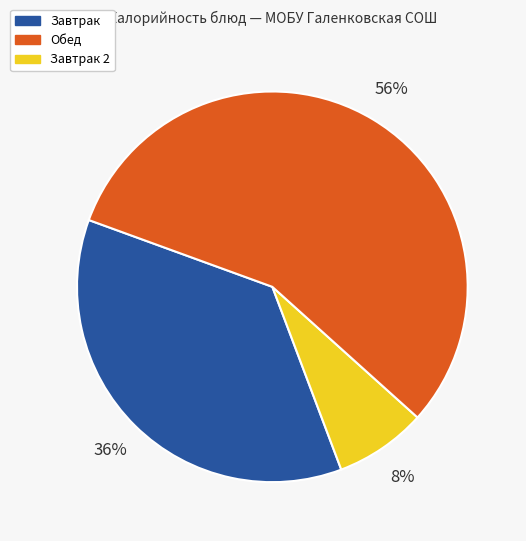

Count the number of slices in the pie.

3